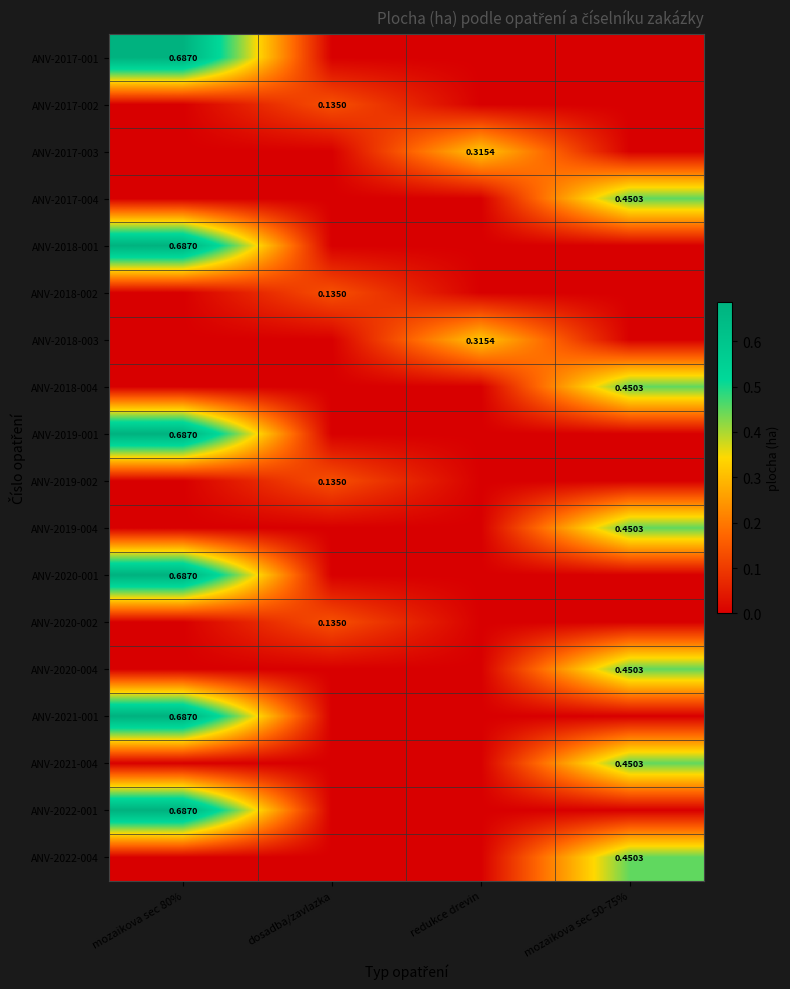

Which category has the lowest value in the ANV-2021-004 series?

mozaikova sec 80%